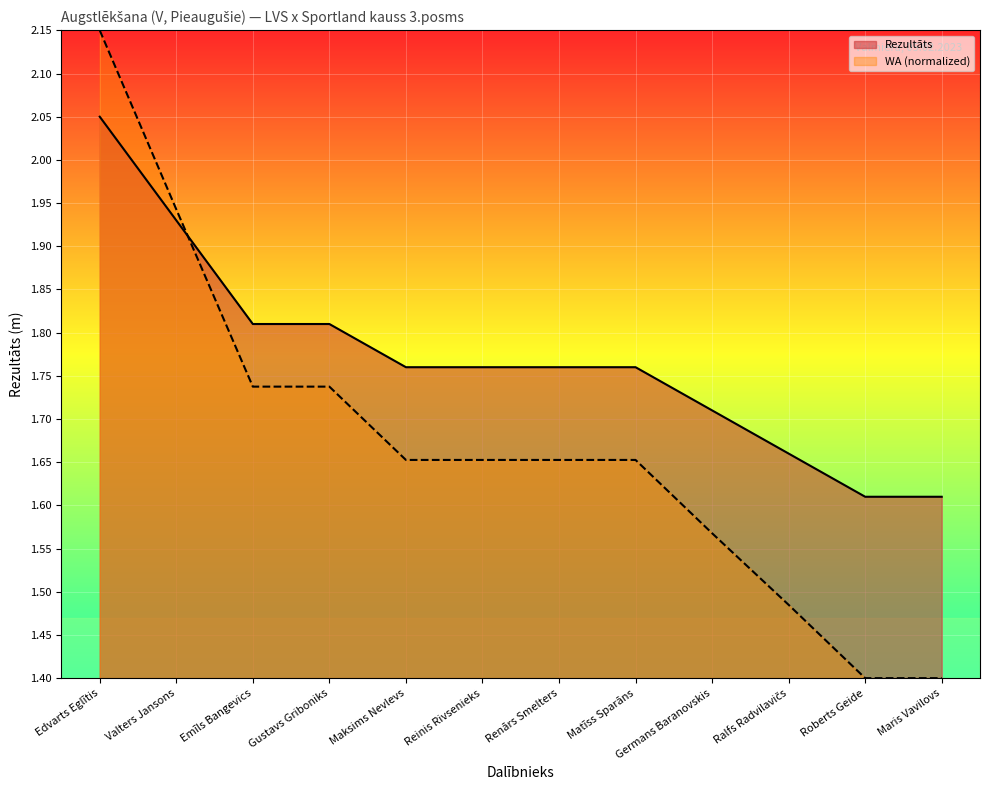

What is the label of the 9th point from the left?

Germans Baranovskis